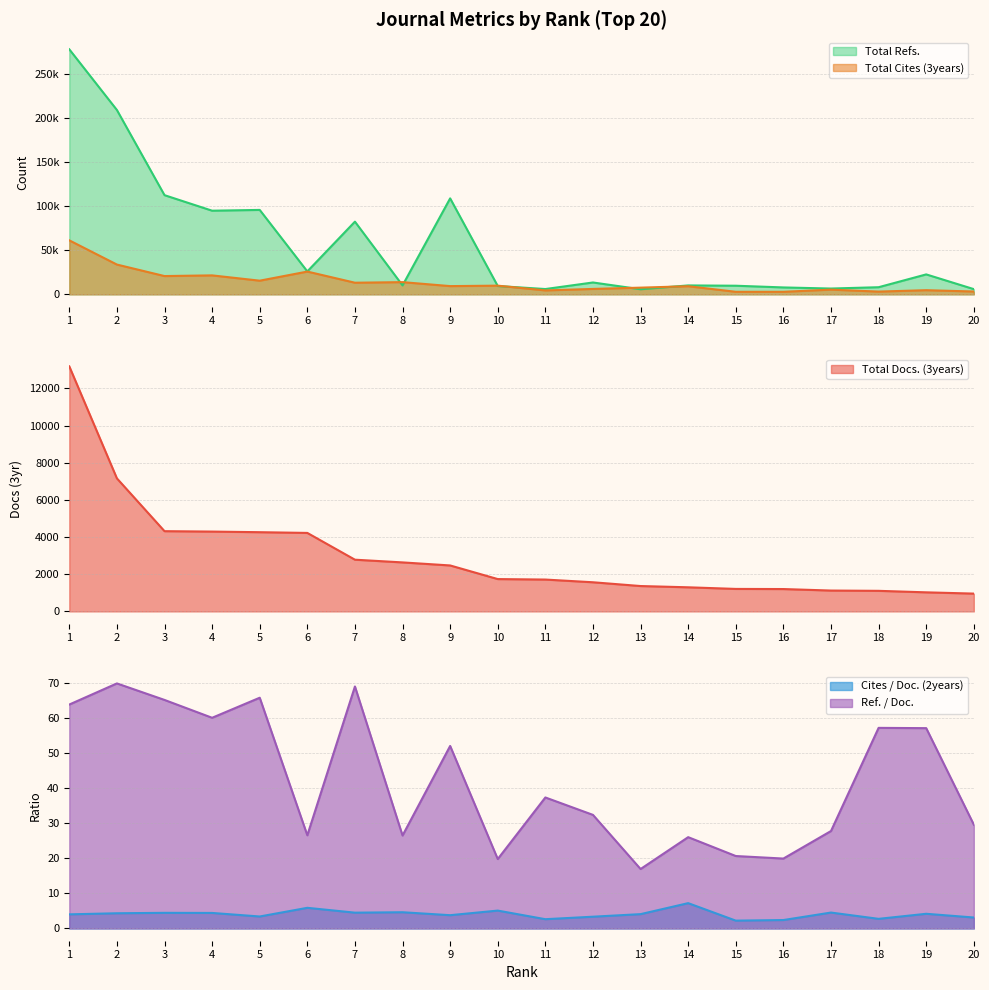

At which category is the sum across all series the highest?

1